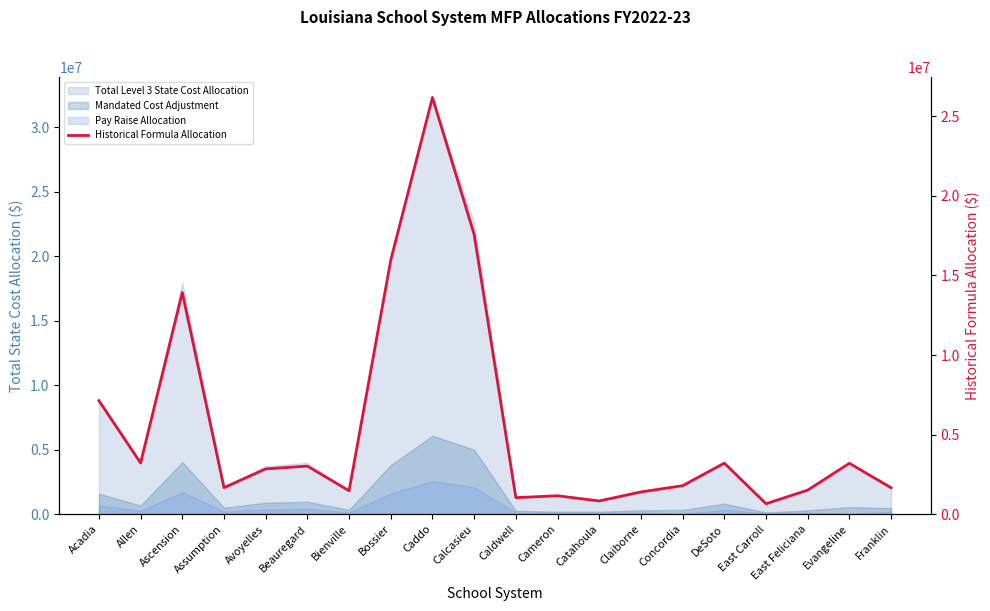

How many points are higher than both their immediate neighbors (excluding endpoints)?

6